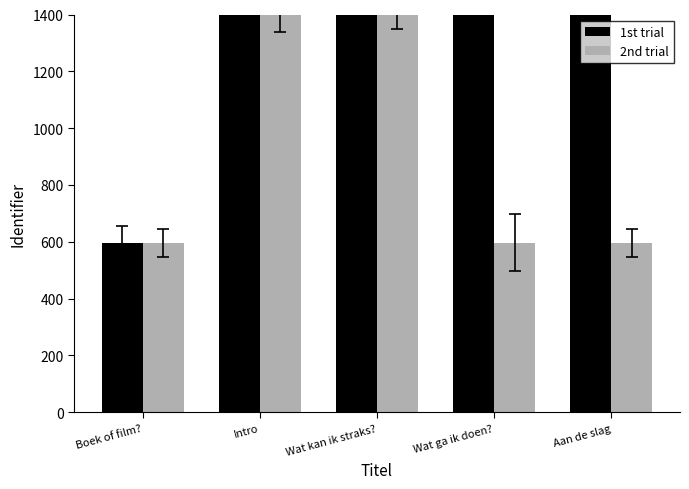

Is the value of 2nd trial at Boek of film? greater than the value of 1st trial at Wat kan ik straks??

No